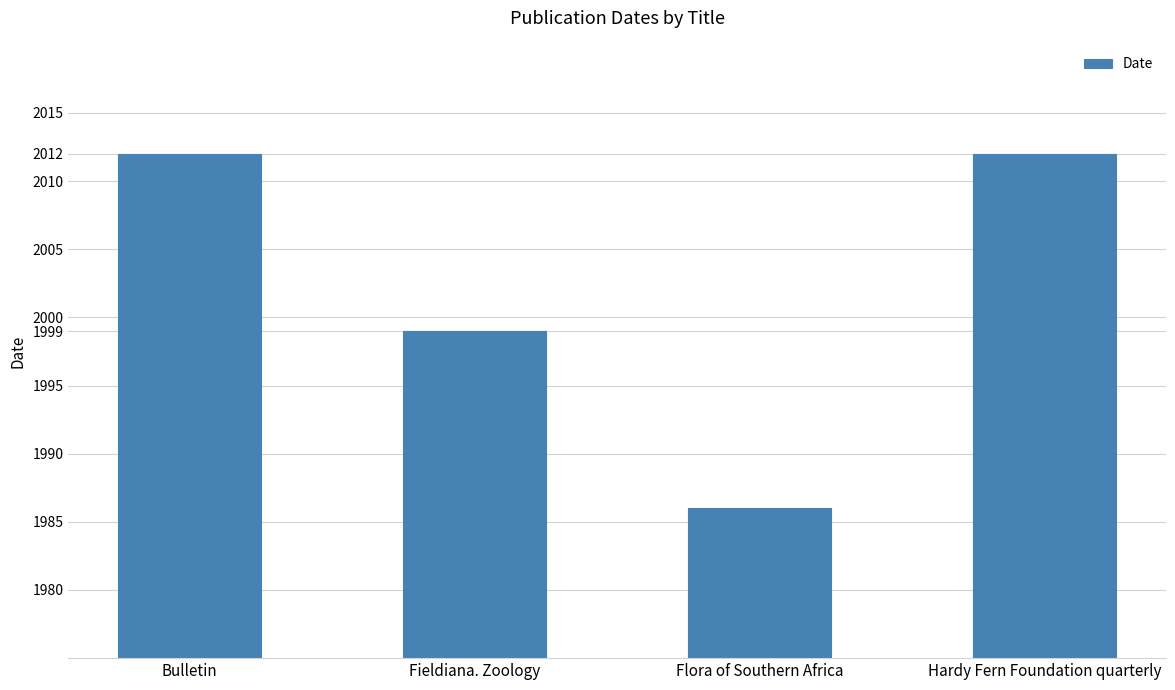

What is the change in value from Bulletin to Flora of Southern Africa?

-26